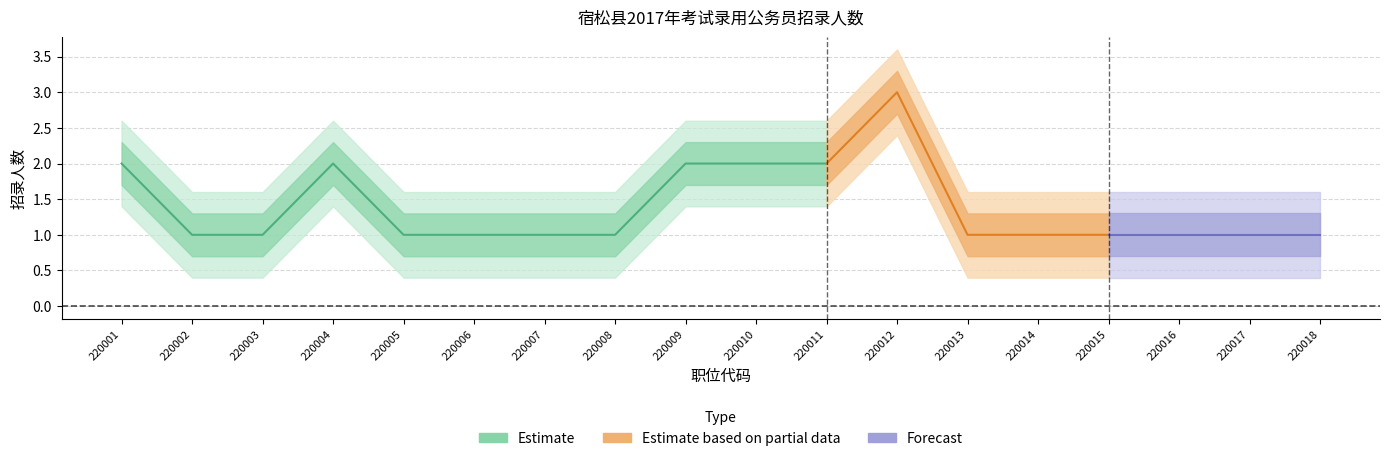

Is this an area chart (filled region under the line)?

No